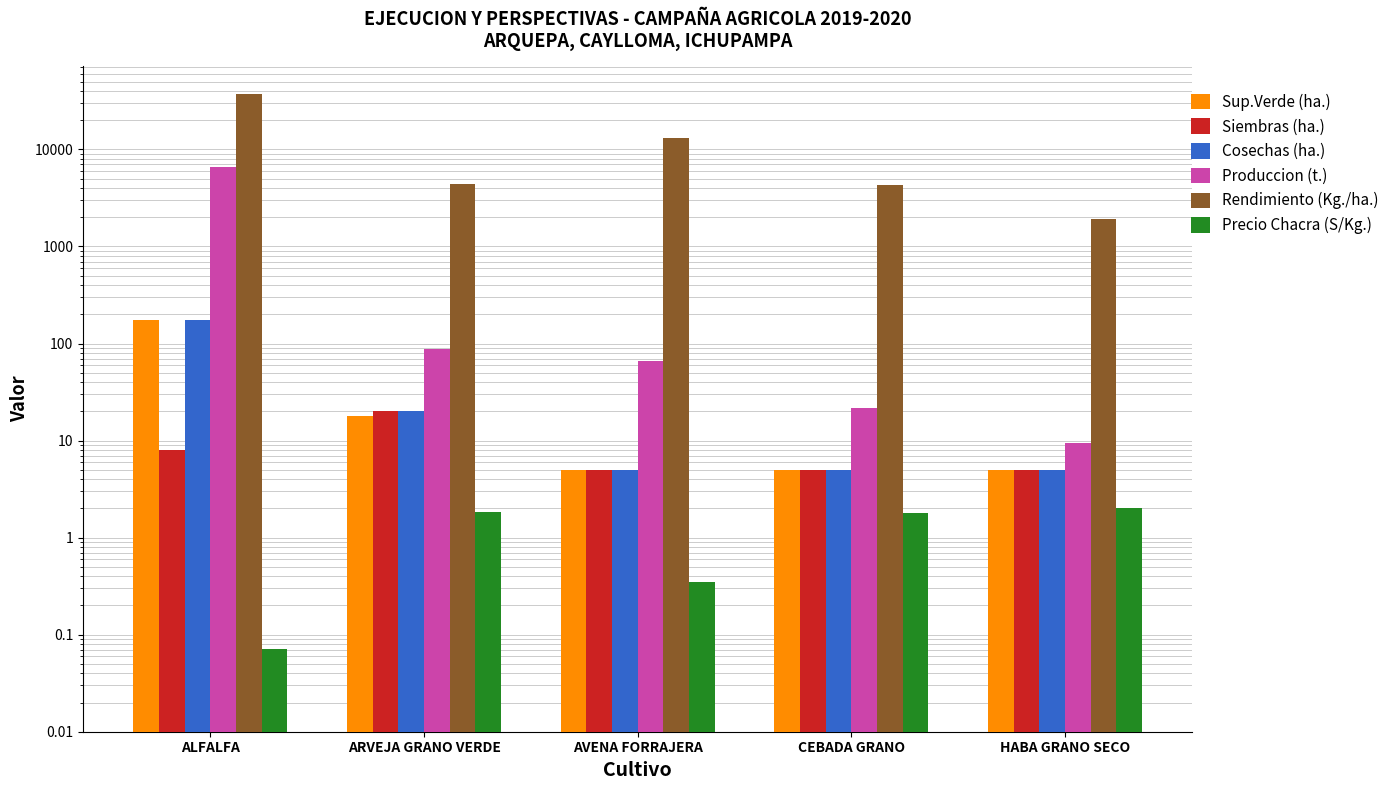

Which label corresponds to the largest value in the chart?

ALFALFA